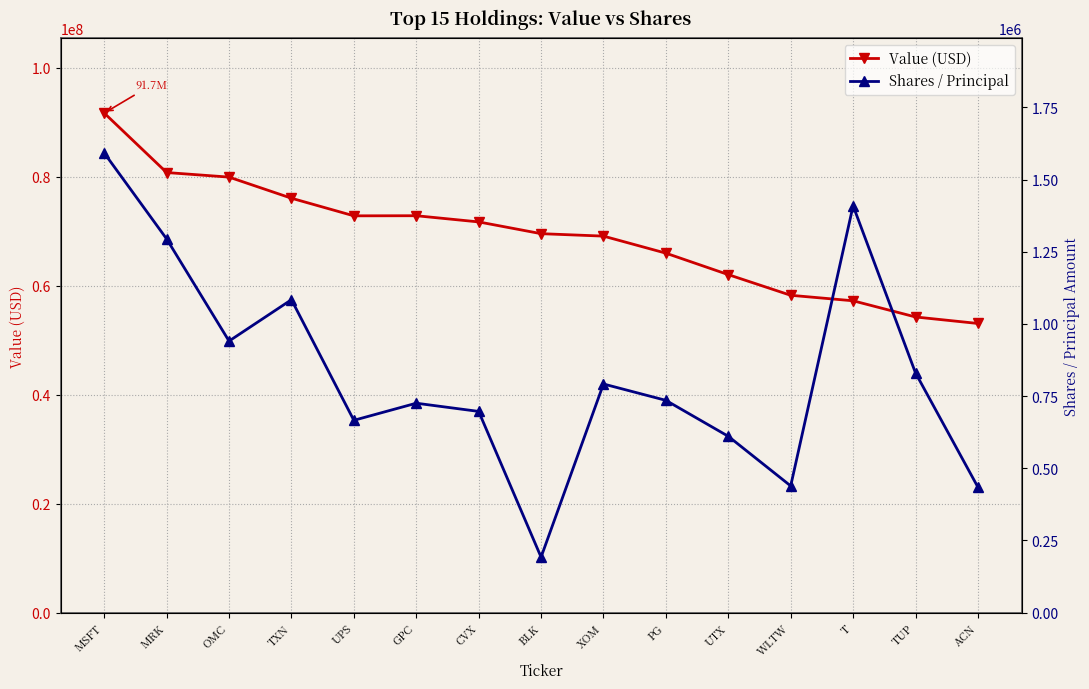

True or false: Value (USD) has a value of 122874745 at UPS.

False